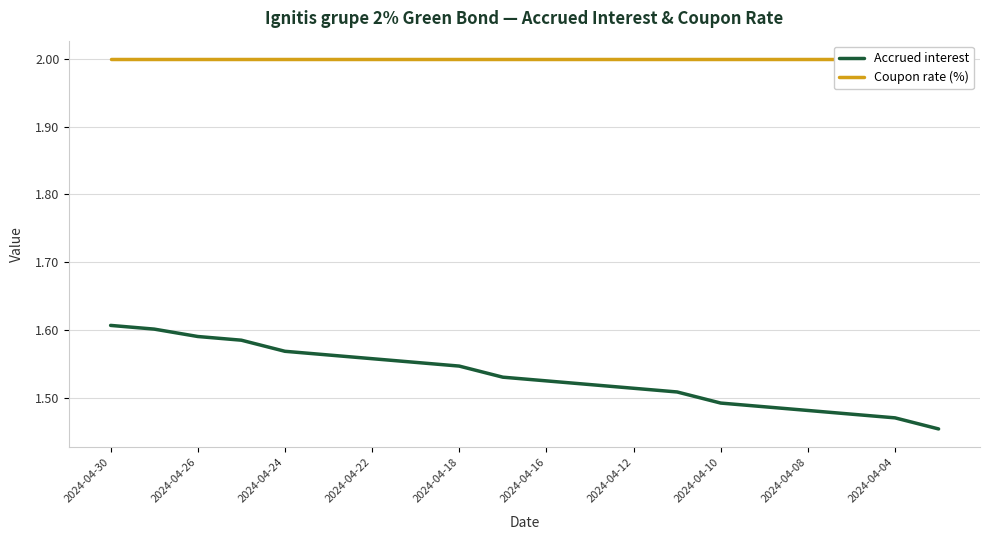

What are all the series names shown in the legend?

Accrued interest, Coupon rate (%)